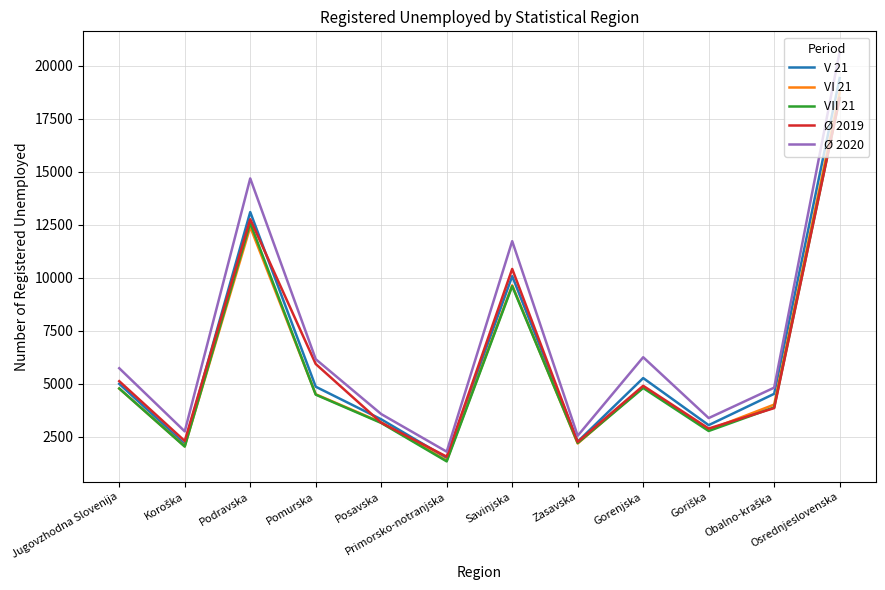

Which series ends up on top after the final intersection of Ø 2019 and V 21?

V 21